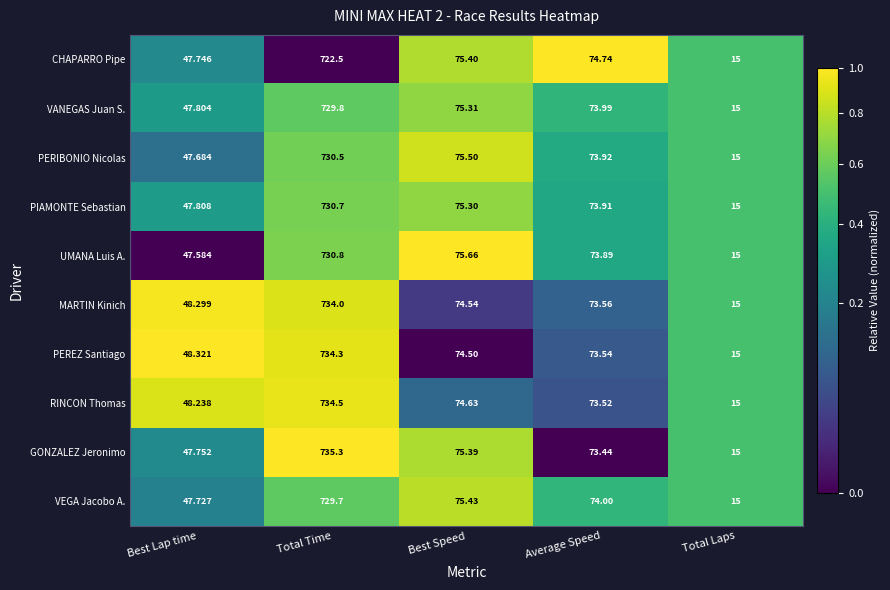

Which label corresponds to the smallest value in the chart?

Total Laps